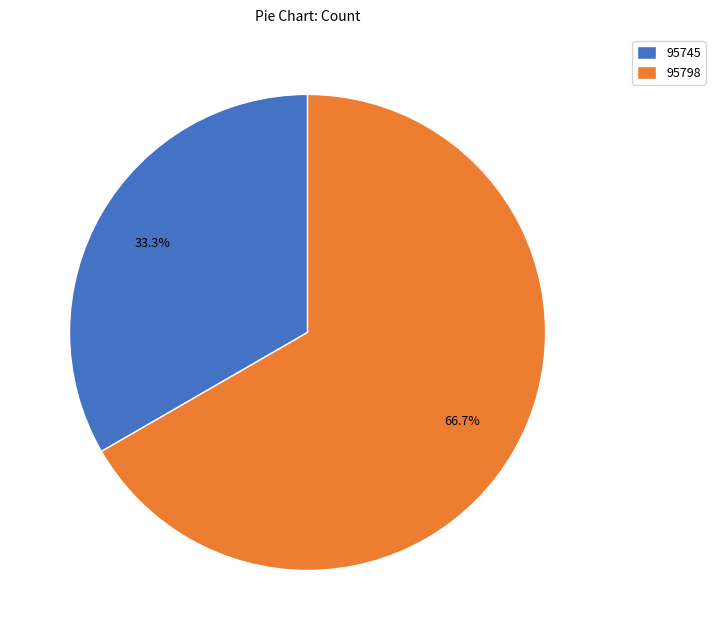

To the nearest percent, what is the combined percentage of 95798 and 95745?

100%